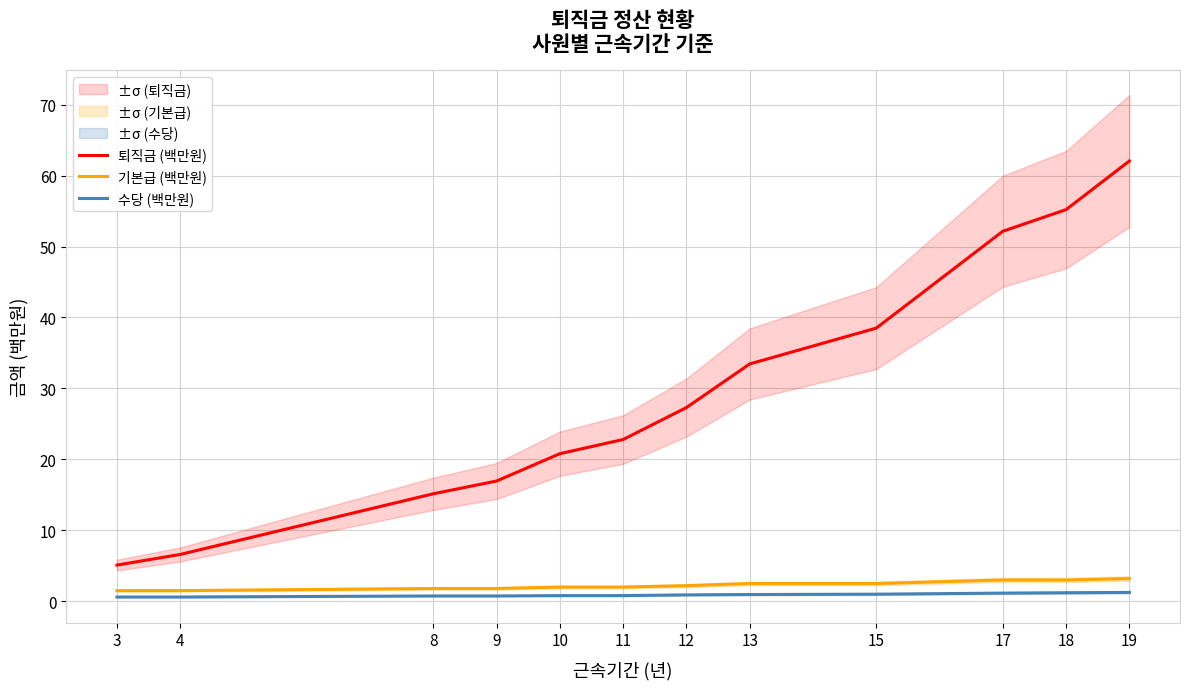

What is the difference between the 수당 (백만원) values at 15 and 17?

0.1